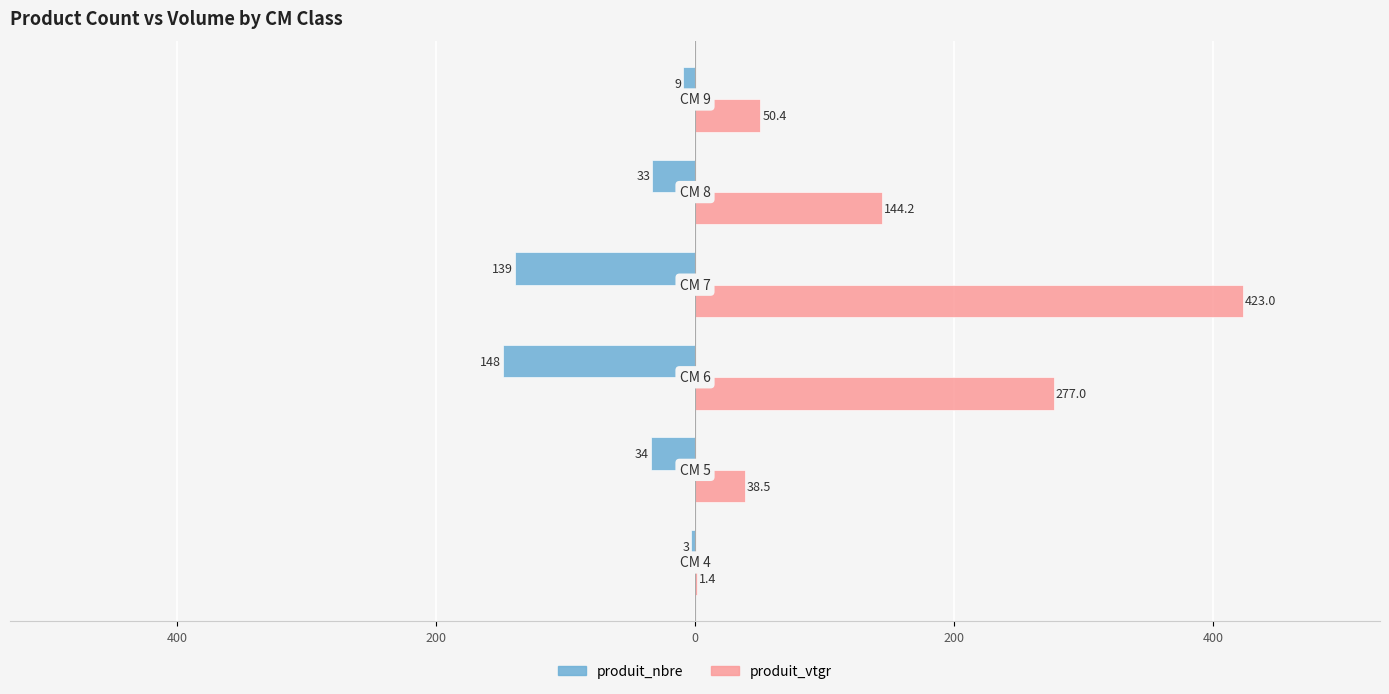

What are all the series names shown in the legend?

produit_nbre, produit_vtgr